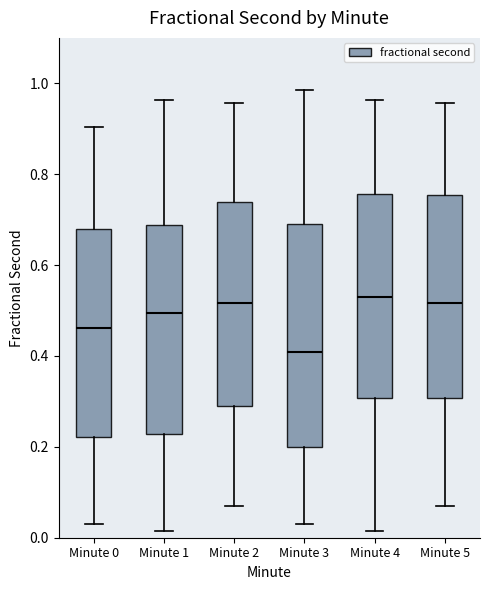

Which box has the lowest median line?

Minute 3